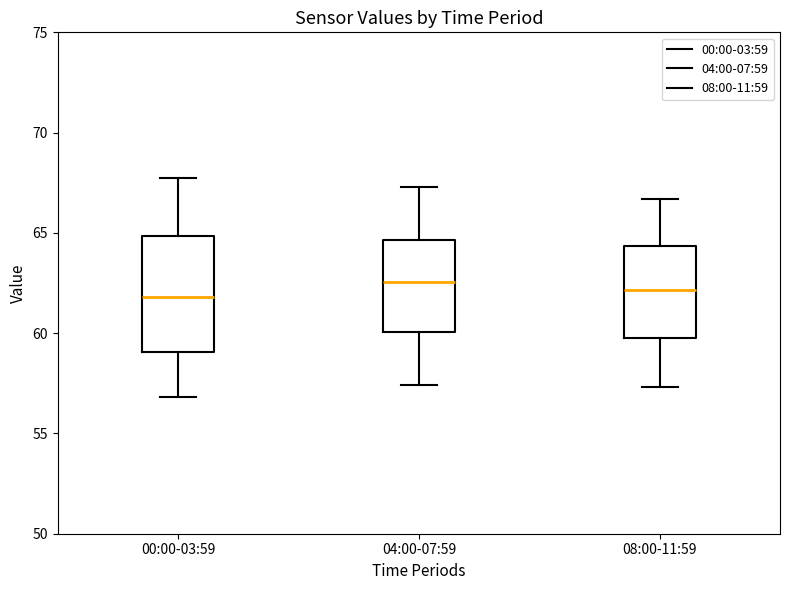

Where is the lower edge of the box for 08:00-11:59 on the y-axis? The values are not printed on the chart, so give them approximately, as read against the axis.

60.0